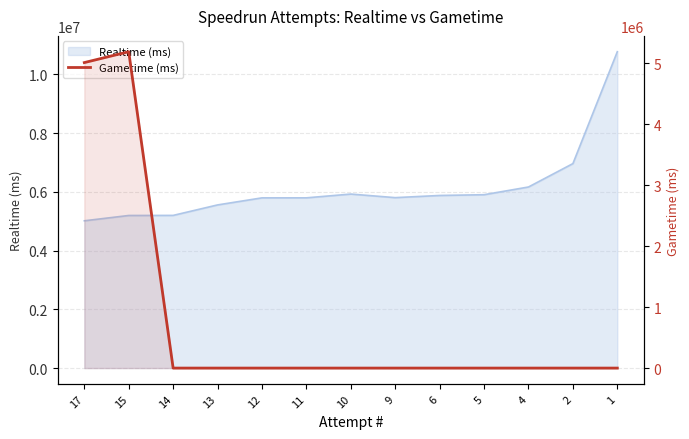

True or false: the data shows 2486765 at 10.

False